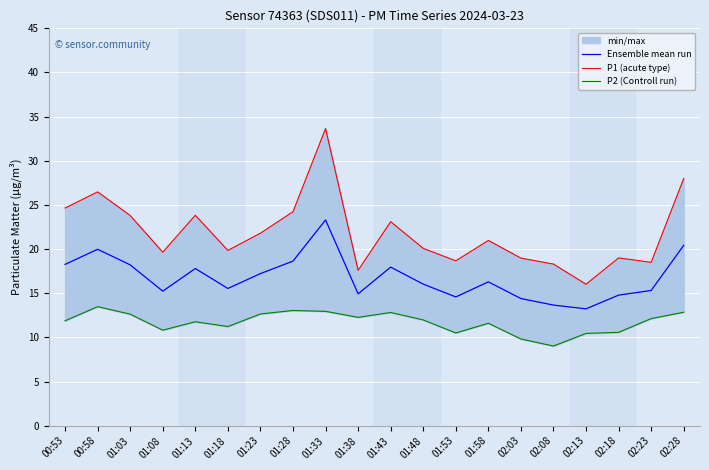

Which series has the largest range (max minus min)?

P1 (acute type)